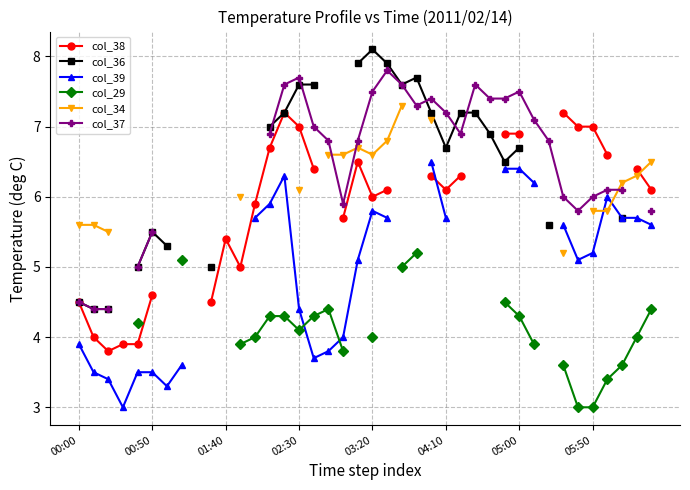

What is the difference between the col_29 values at 05:50 and 33?

1.5